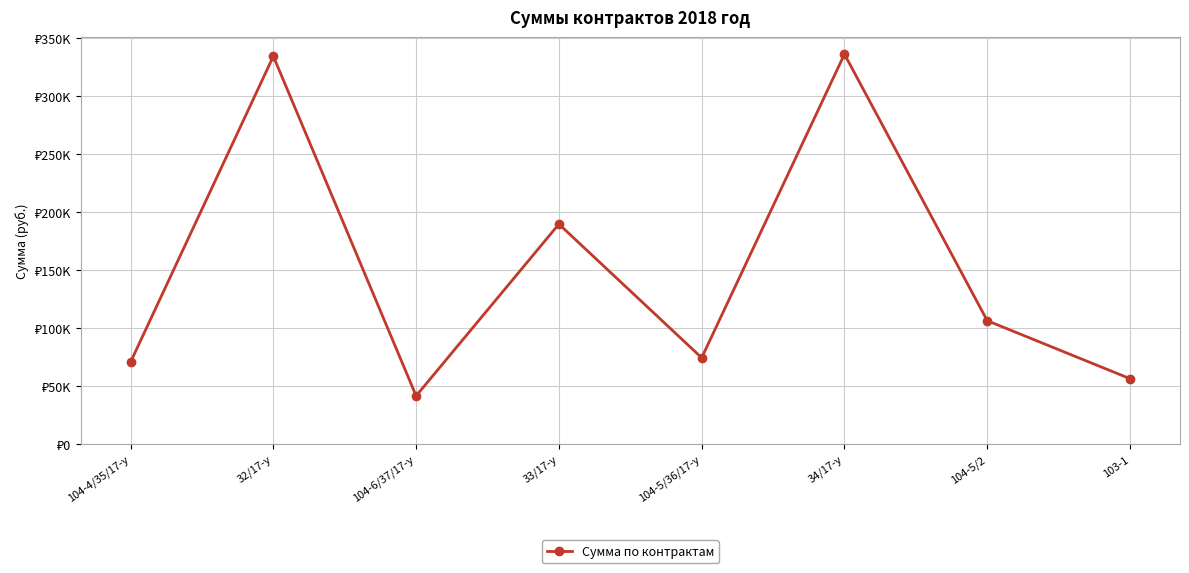

Reading right to left, transcribe all the data shown in this chart.

56441.6	106381.5	336000.0	74436.2	189600.0	41610.8	334200.0	70719.0